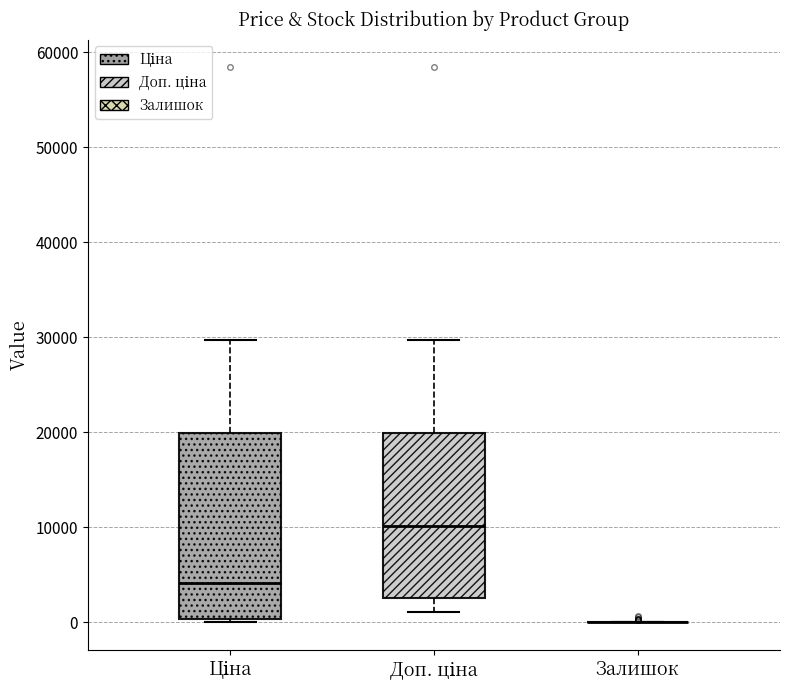

Which box is the tallest, from its lower edge to its upper edge?

Ціна